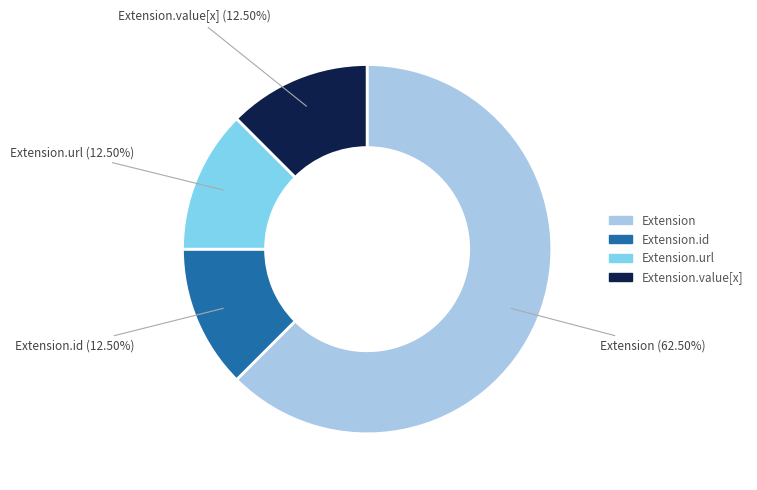

Is there any slice that represents more than half of the pie?

Yes